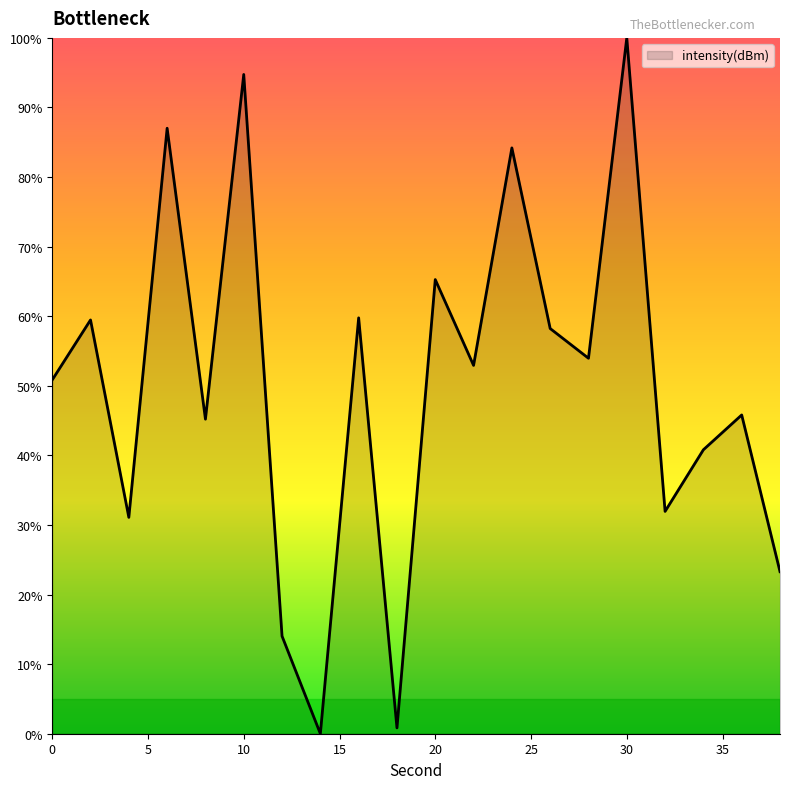

How many lines are shown in the chart?

1